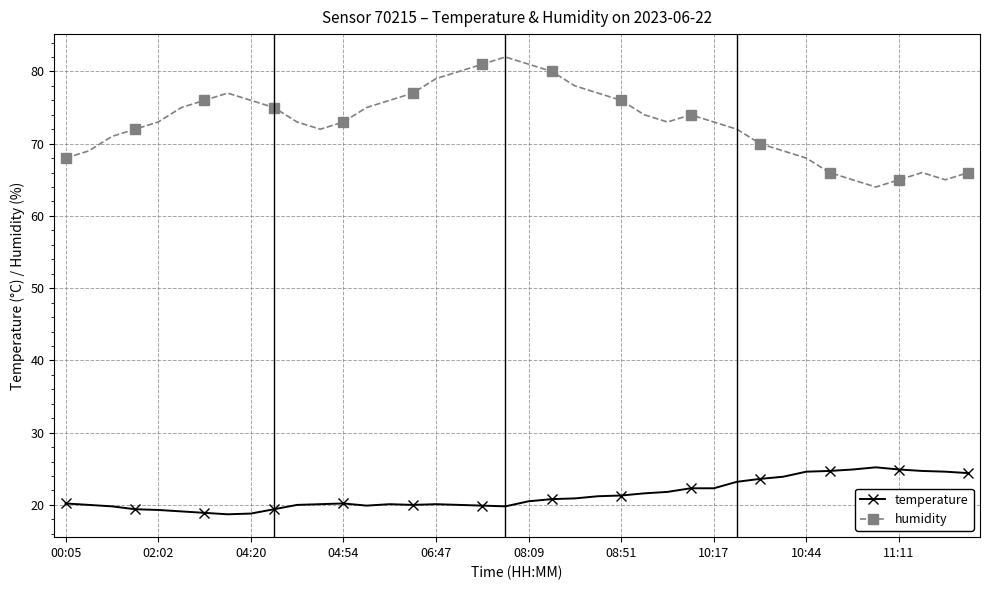

What is the value of the humidity point at the 27th from the left?

73.0